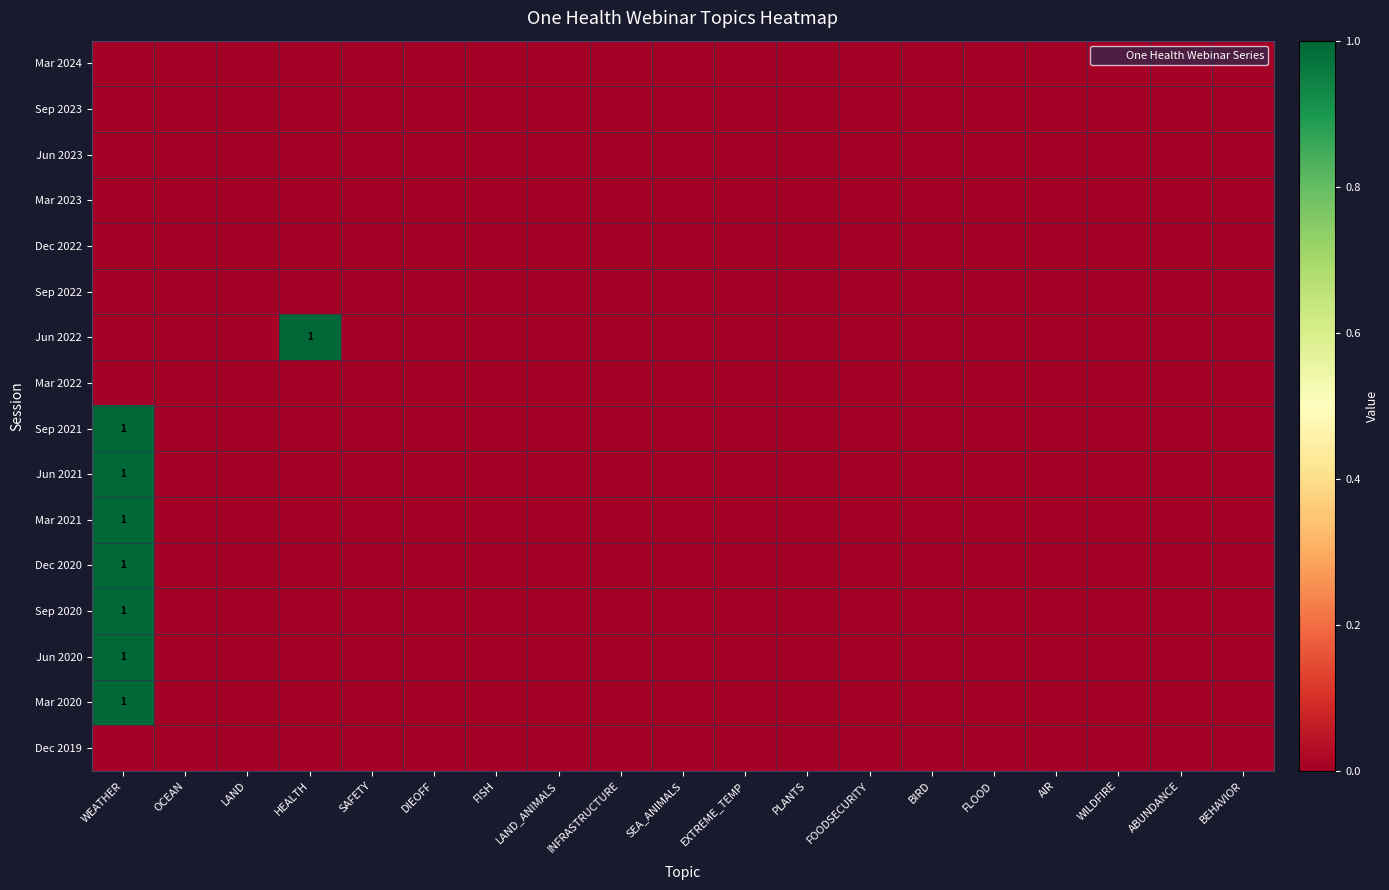

List the labels in order of Mar 2022 value, smallest first.

WEATHER, OCEAN, LAND, HEALTH, SAFETY, DIEOFF, FISH, LAND_ANIMALS, INFRASTRUCTURE, SEA_ANIMALS, EXTREME_TEMP, PLANTS, FOODSECURITY, BIRD, FLOOD, AIR, WILDFIRE, ABUNDANCE, BEHAVIOR